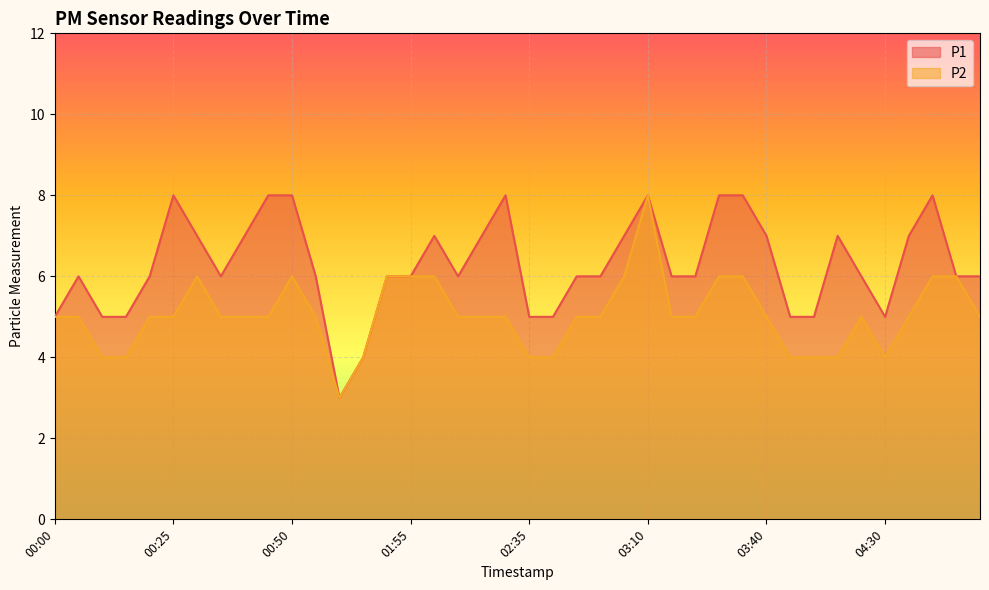

Count the P2 values in the range 5 to 6.

29